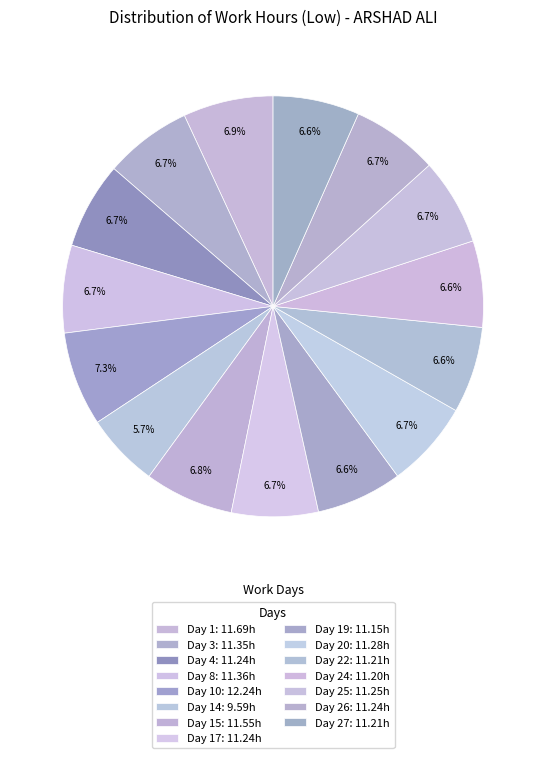

Count the number of slices in the pie.

15